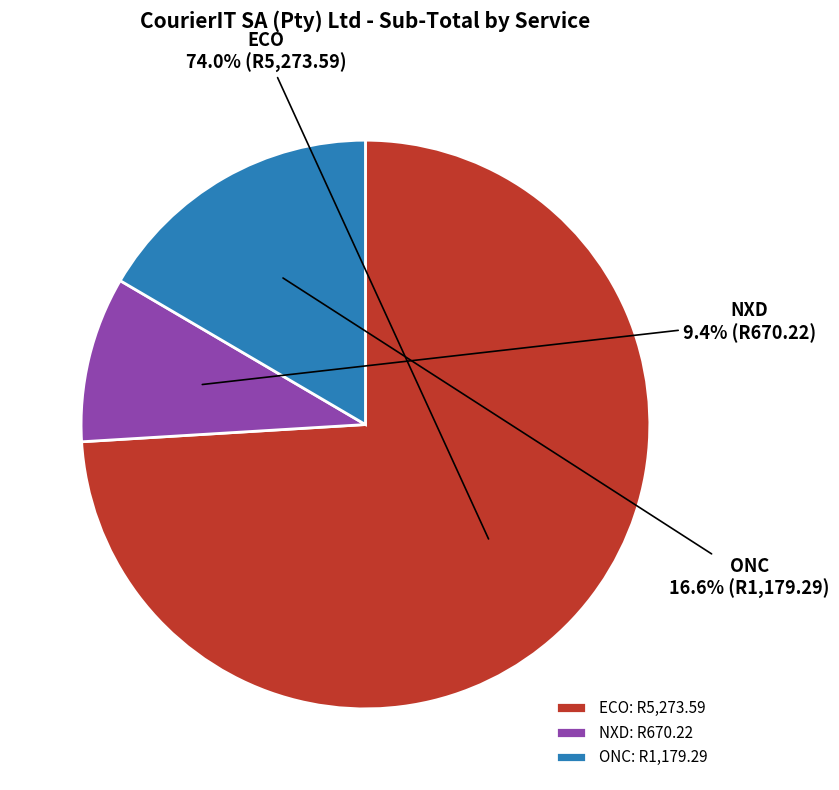

To the nearest percent, what percentage of the pie is NXD?

9%